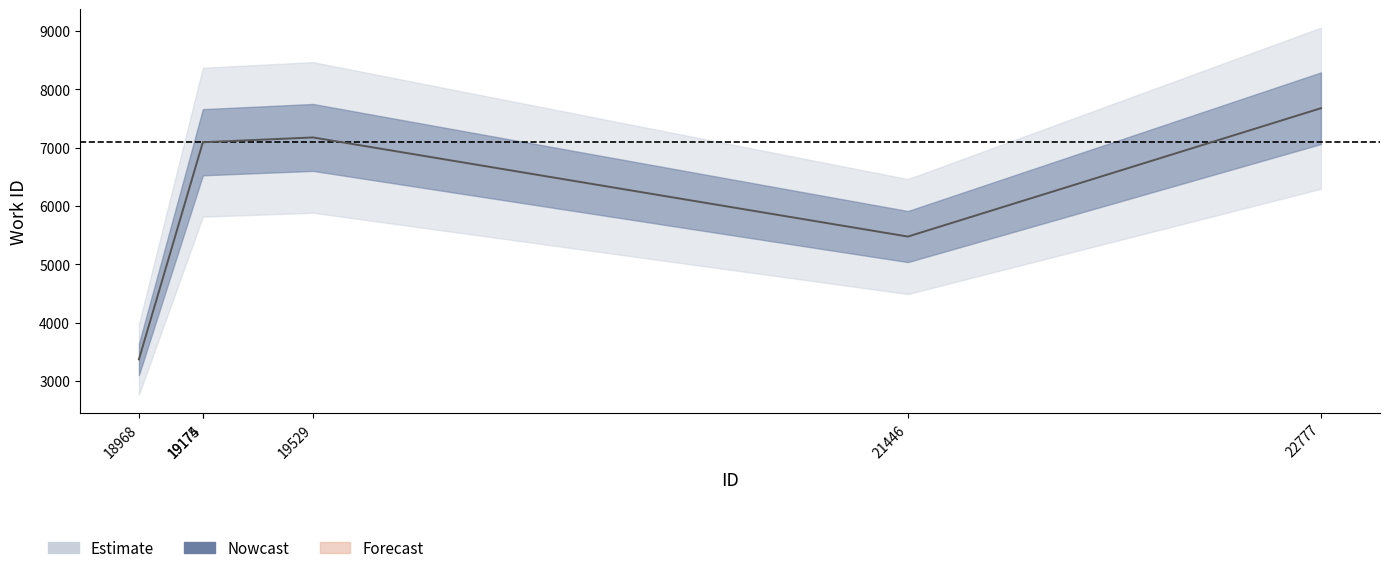

What is the difference between the second highest and minimum values?

3806